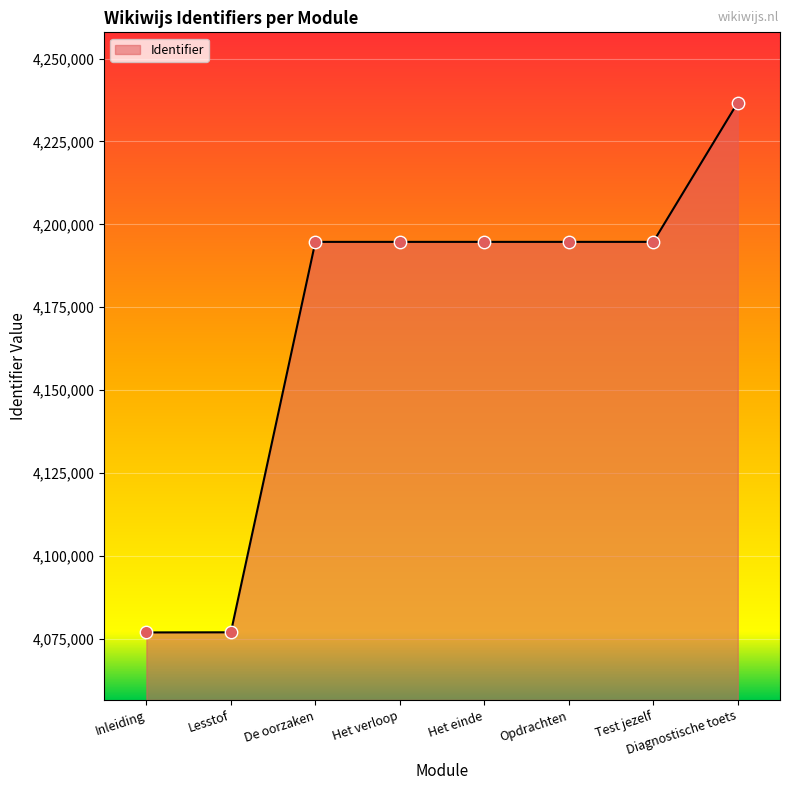

Approximately how many times larger is the value at Lesstof compared to Diagnostische toets?

1.0